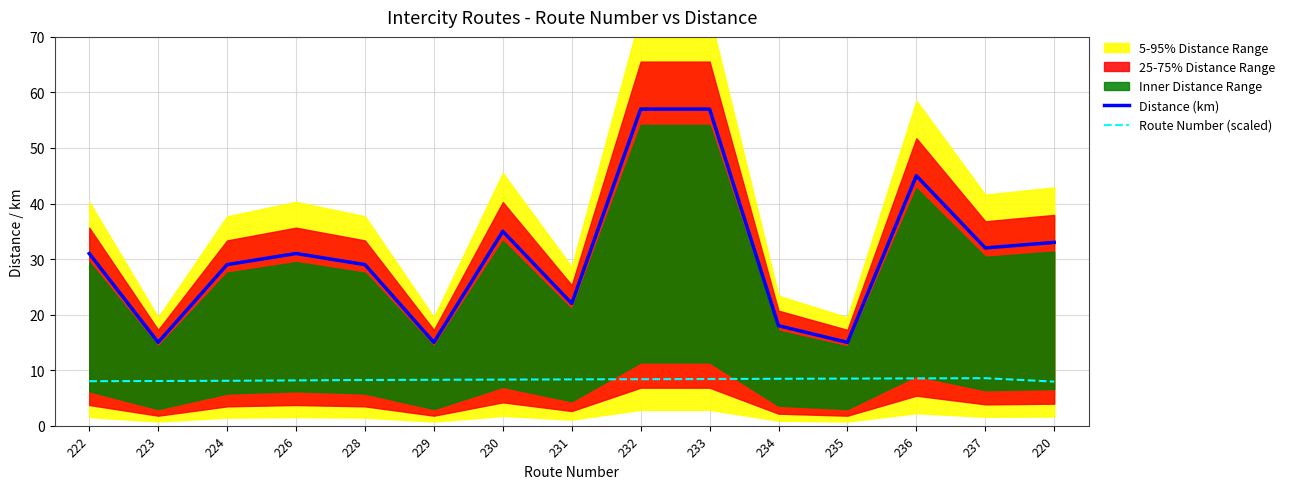

Which series changed the most between 222 and 228?

Distance (km)